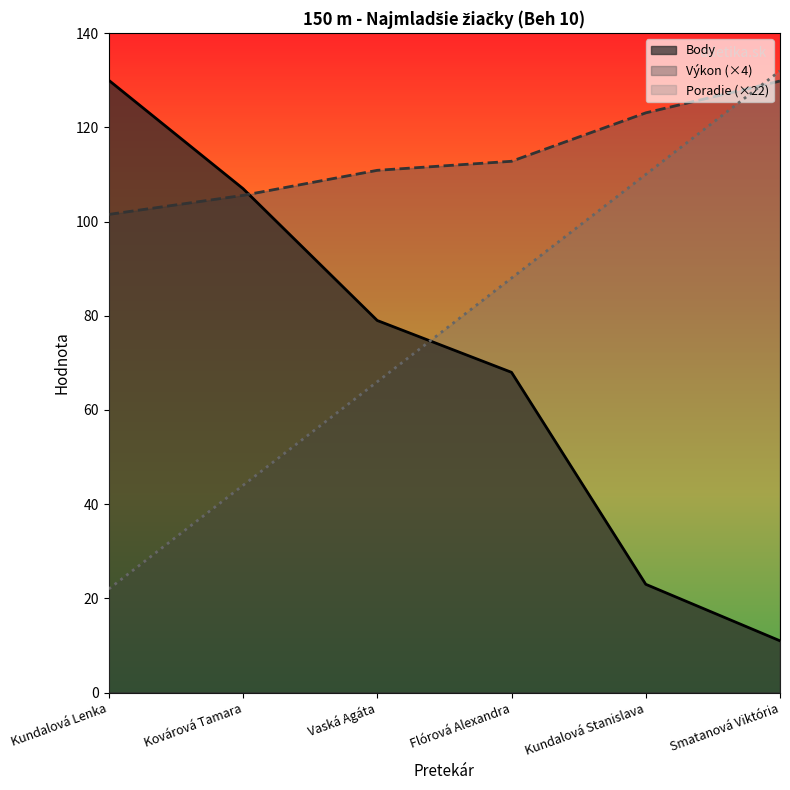

At which label does Body reach its peak?

Kundalová Lenka